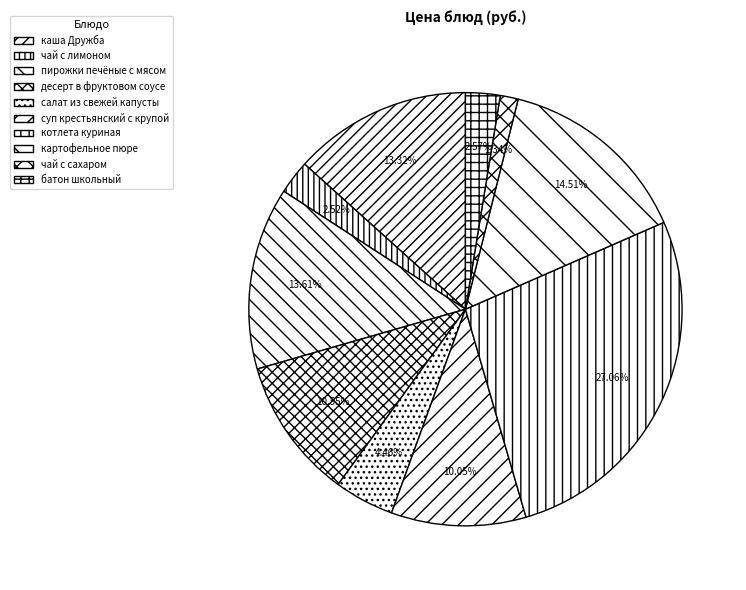

How many segments does this pie chart have?

10